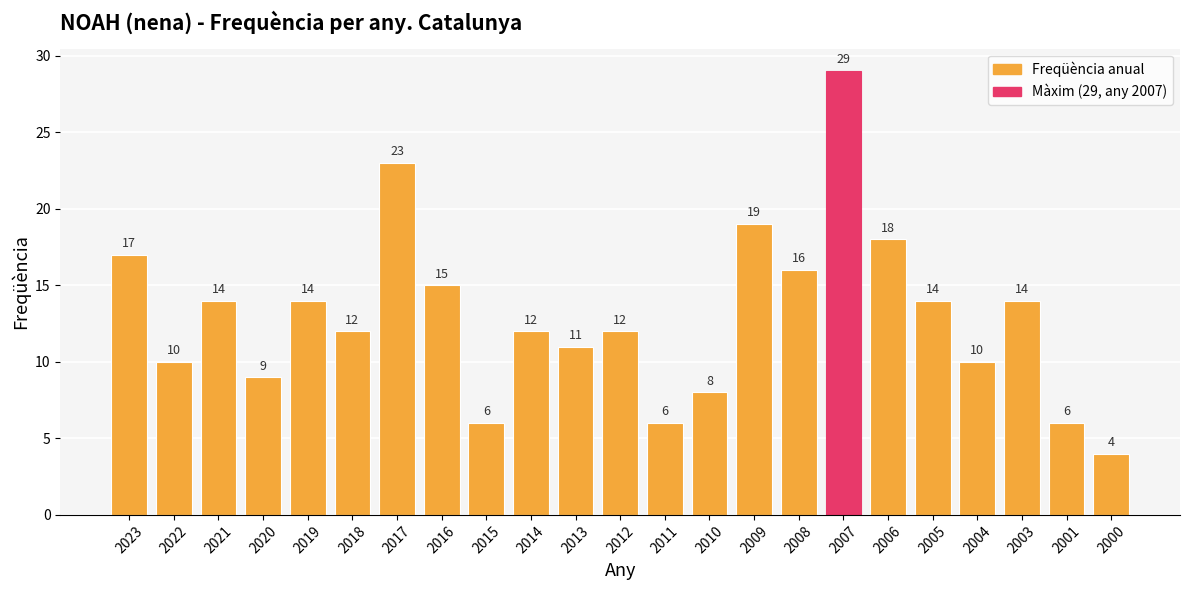

Reading right to left, list all the values displayed in this chart.

4	6	14	10	14	18	29	16	19	8	6	12	11	12	6	15	23	12	14	9	14	10	17